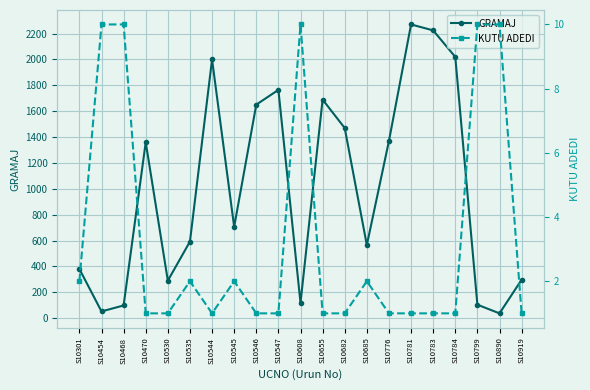

Reading left to right, extract all data points from this chart.

GRAMAJ: S10301=380	S10454=52	S10468=98	S10470=1360	S10530=290	S10535=592	S10544=2000	S10545=706	S10546=1651	S10547=1765	S10608=118	S10655=1690	S10682=1470	S10685=565	S10776=1370	S10781=2271	S10783=2225	S10784=2020	S10799=104	S10890=37	S10919=297
KUTU ADEDI: S10301=2	S10454=10	S10468=10	S10470=1	S10530=1	S10535=2	S10544=1	S10545=2	S10546=1	S10547=1	S10608=10	S10655=1	S10682=1	S10685=2	S10776=1	S10781=1	S10783=1	S10784=1	S10799=10	S10890=10	S10919=1